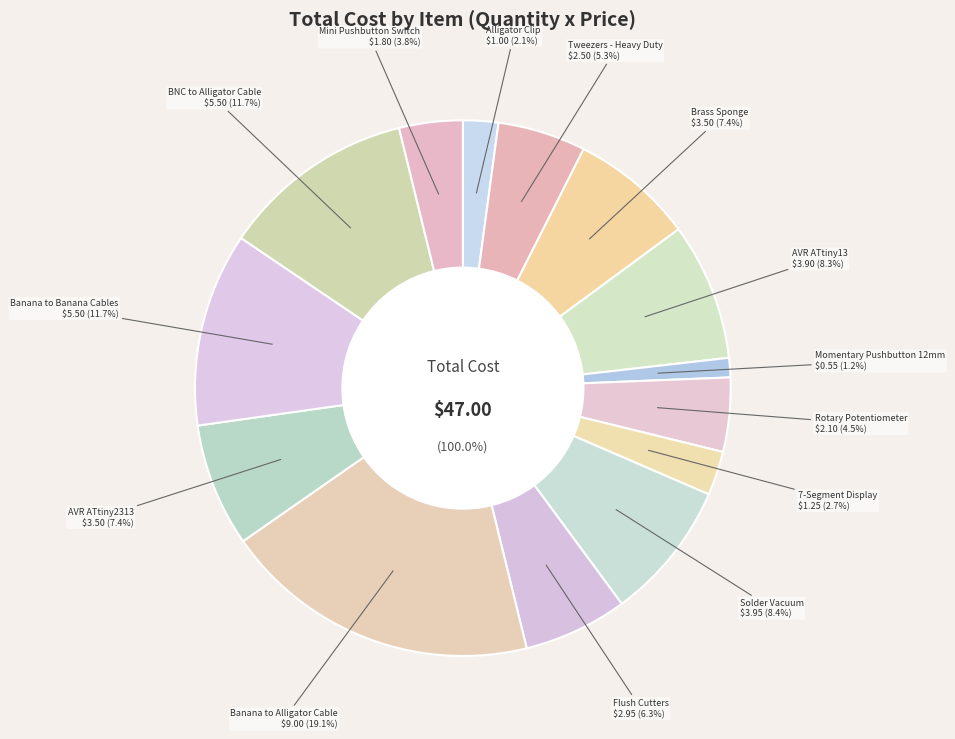

Does Alligator Clip account for over 50% of the chart?

No